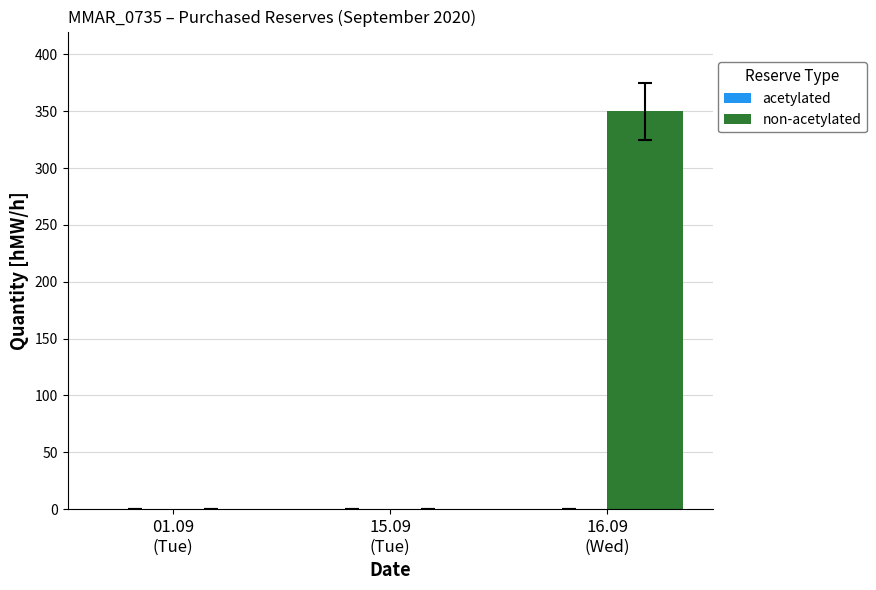

What is the maximum value shown in the chart?

350